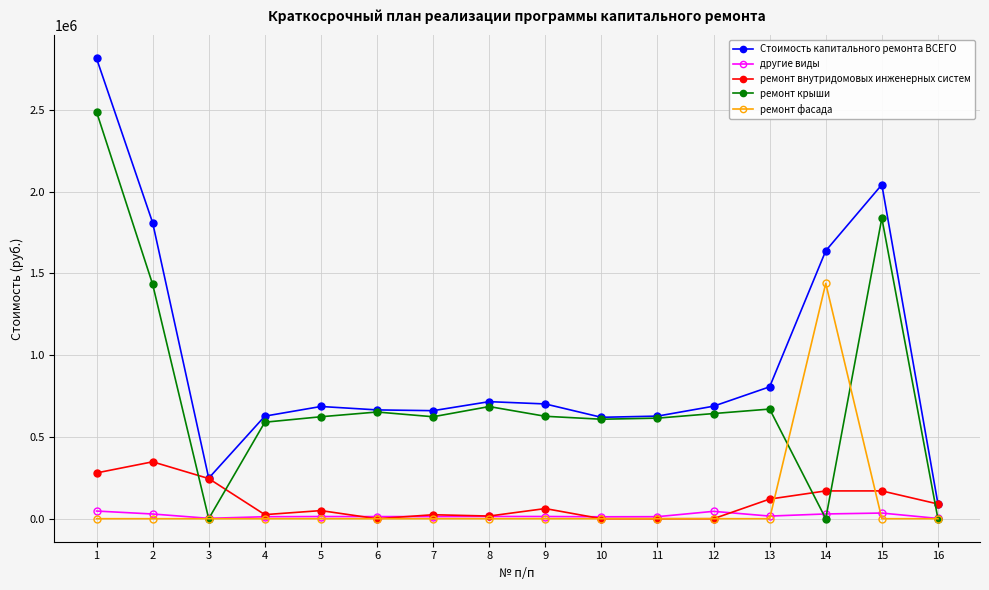

True or false: ремонт крыши has more than 2 interior local peaks.

True